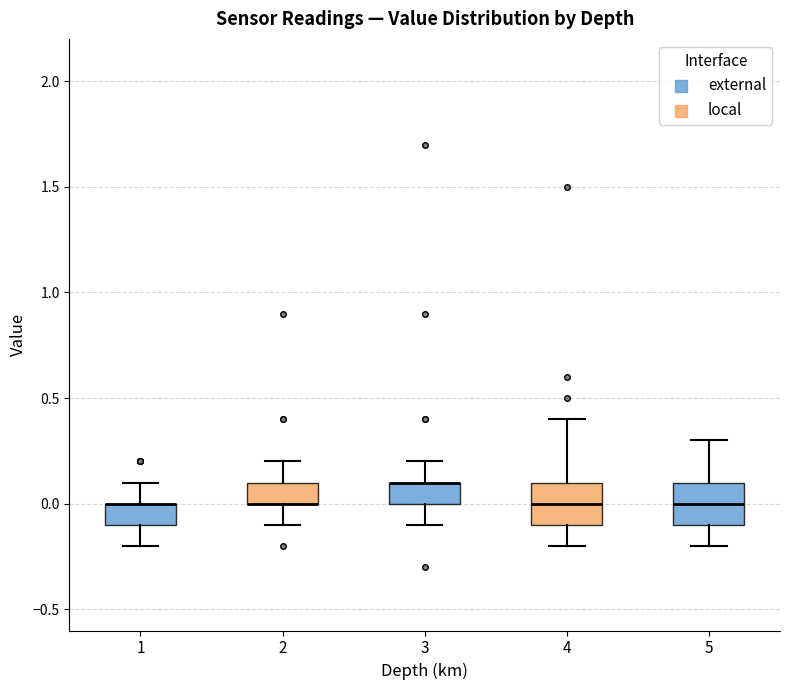

Reading left to right, read every box against the y-axis: the position of its median line, the range the box covers, and the ends of its whiskers. The values are not printed on the chart, so give them approximately, as read against the axis.

1: median 0.0 (drawn on the box's upper edge), box -0.1 to 0.0, whiskers -0.2 to 0.1
2: median 0.0 (drawn on the box's lower edge), box 0.0 to 0.1, whiskers -0.1 to 0.2
3: median 0.1 (drawn on the box's upper edge), box 0.0 to 0.1, whiskers -0.1 to 0.2
4: median 0.0, box -0.1 to 0.1, whiskers -0.2 to 0.4
5: median 0.0, box -0.1 to 0.1, whiskers -0.2 to 0.3